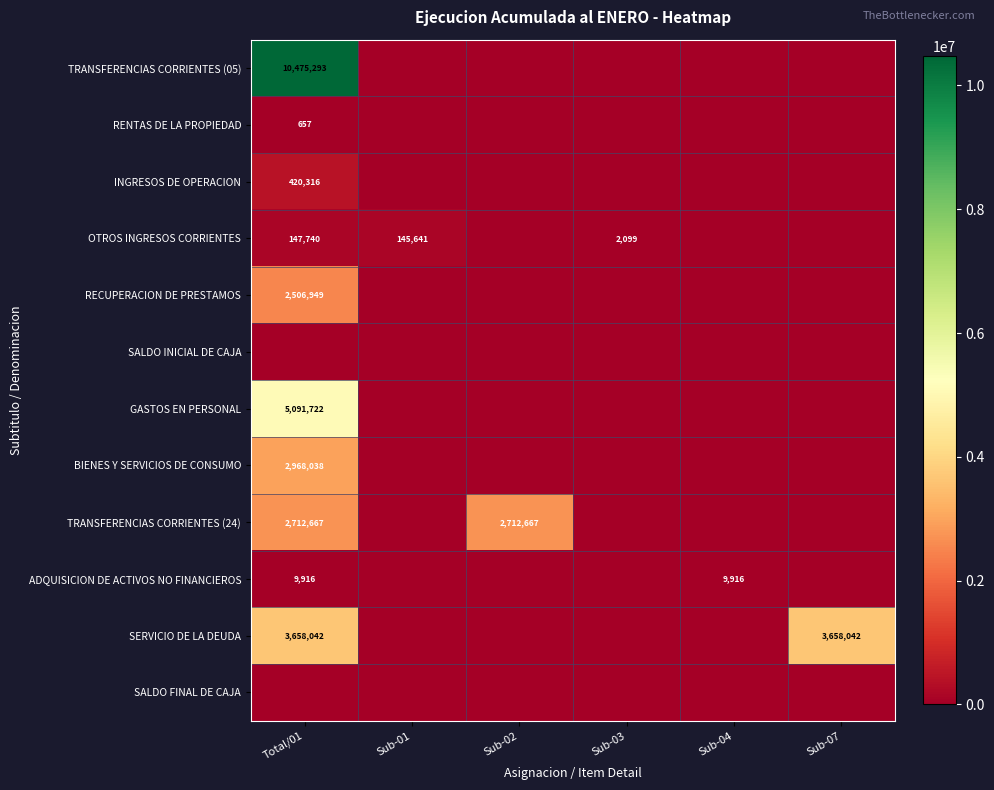

True or false: SERVICIO DE LA DEUDA has a value of 2263657 at Sub-07.

False